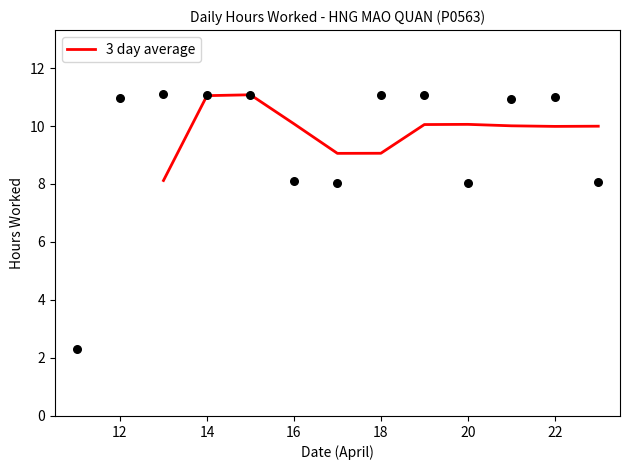

What is the minimum value for 3 day average?

8.1